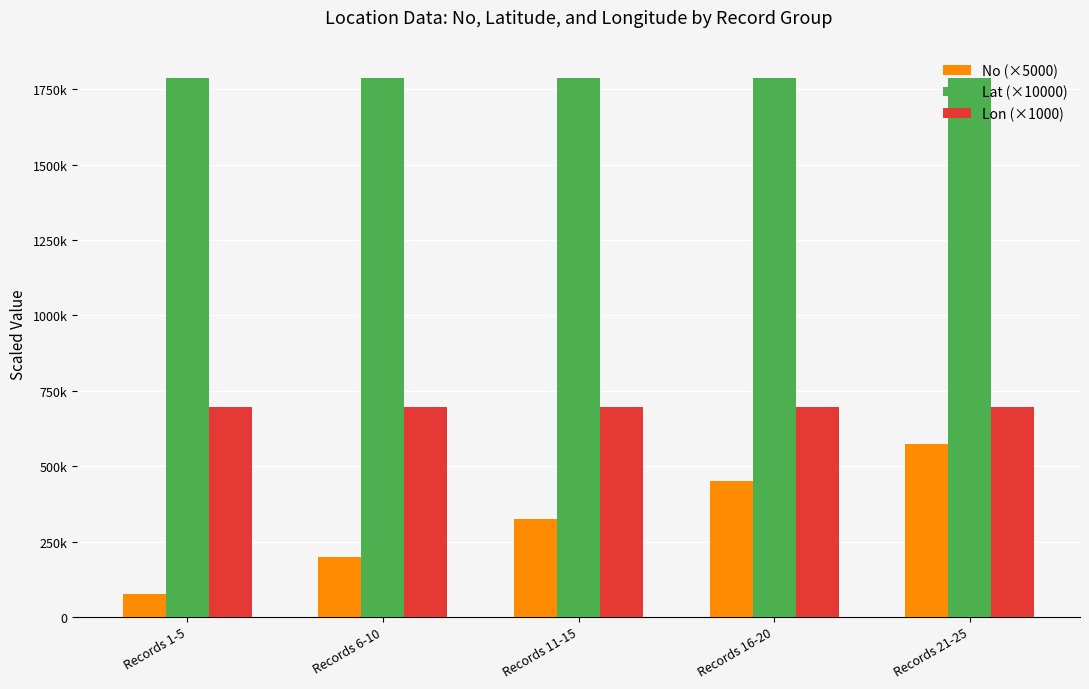

What is the difference between the Lon (×1000) values at Records 1-5 and Records 16-20?

29.4